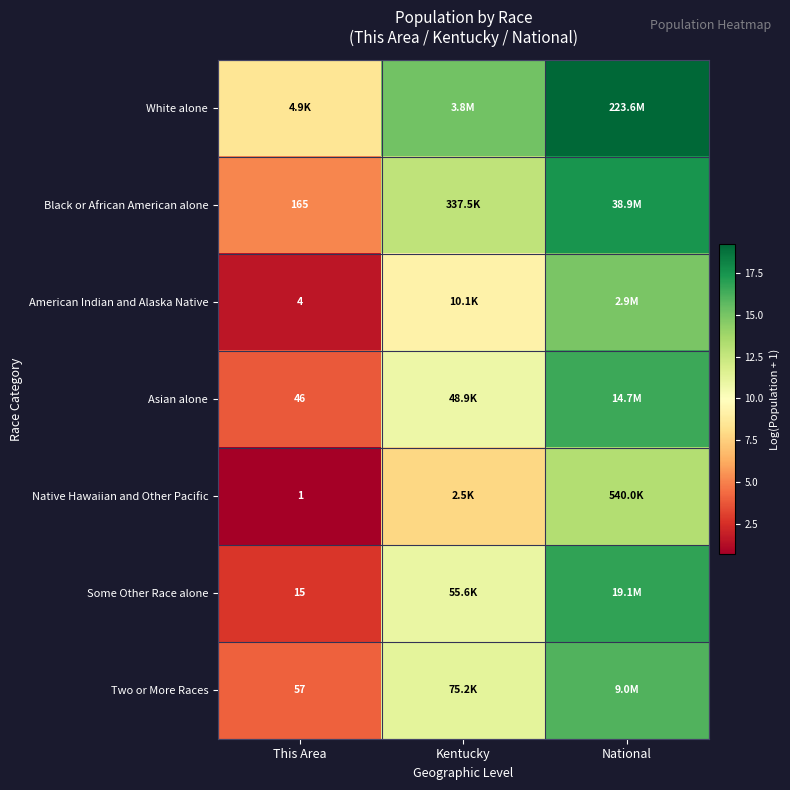

What is the average value of the Two or More Races series?

10.4